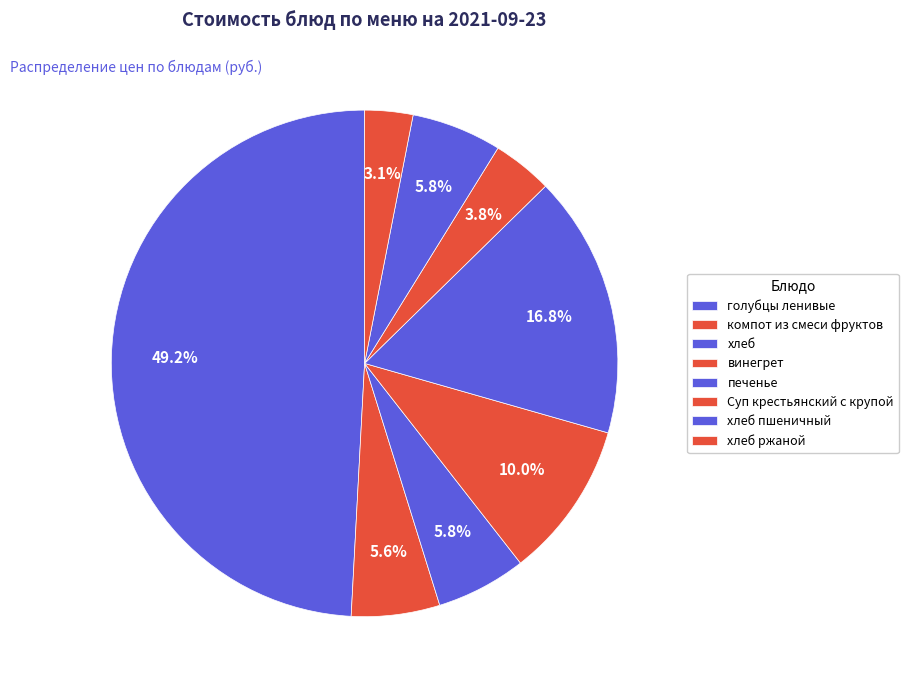

Combined, what portion of the pie is хлеб пшеничный and голубцы ленивые?

54.9%